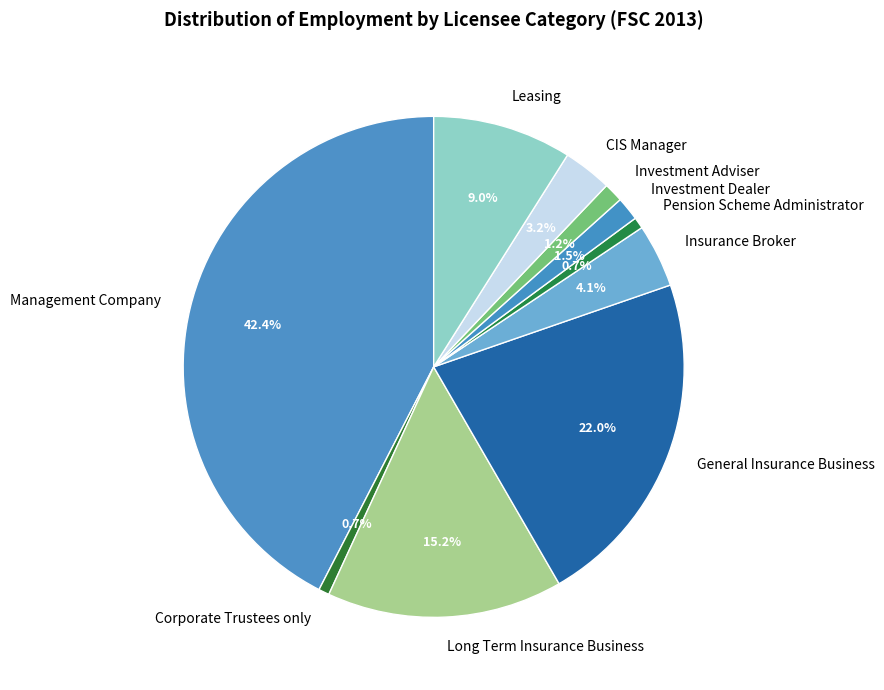

Does any single category account for the majority?

No